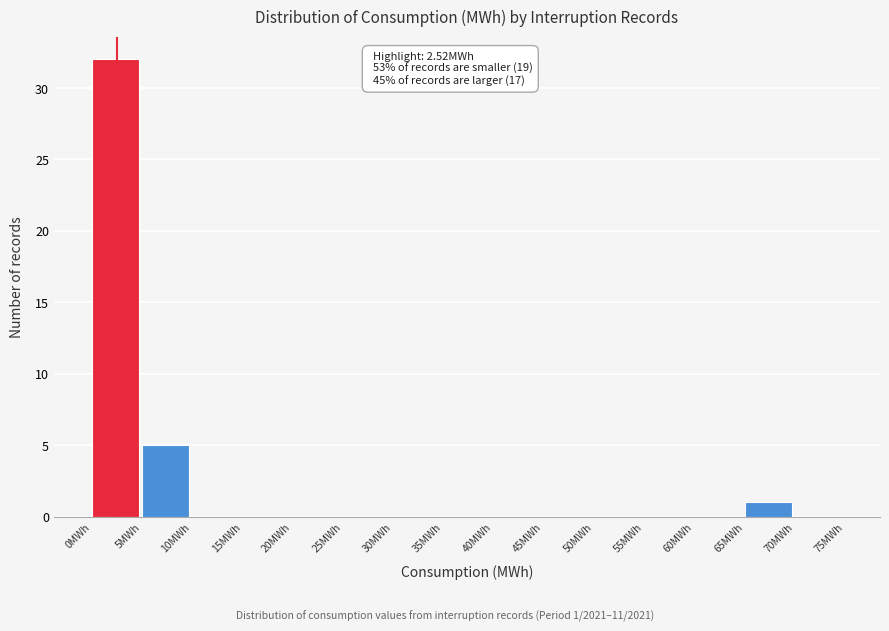

Over which range of the x-axis is the bar tallest?

0 to 5